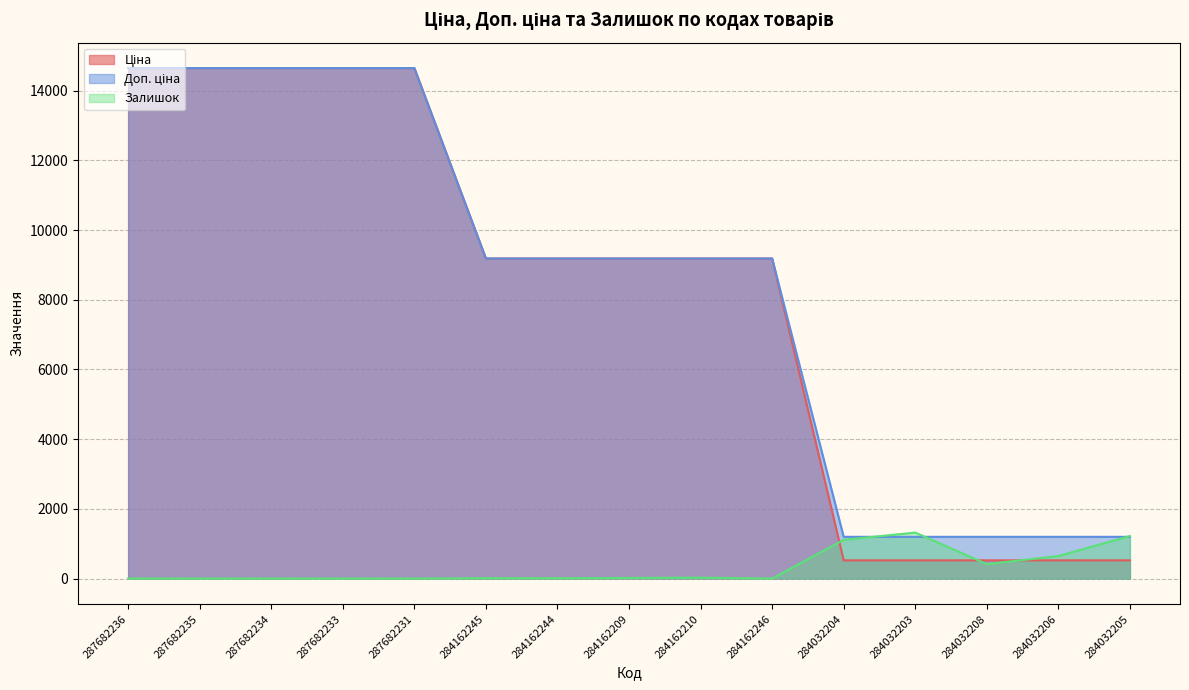

Reading left to right, extract all data points from this chart.

Ціна: 287682236=14649.6	287682235=14649.6	287682234=14649.6	287682233=14649.6	287682231=14649.6	284162245=9185.1	284162244=9185.1	284162209=9185.1	284162210=9185.1	284162246=9185.1	284032204=522.2	284032203=522.2	284032208=522.2	284032206=522.2	284032205=522.2
Доп. ціна: 287682236=14649.6	287682235=14649.6	287682234=14649.6	287682233=14649.6	287682231=14649.6	284162245=9185.1	284162244=9185.1	284162209=9185.1	284162210=9185.1	284162246=9185.1	284032204=1197.0	284032203=1197.0	284032208=1197.0	284032206=1197.0	284032205=1197.0
Залишок: 287682236=0.0	287682235=0.0	287682234=0.0	287682233=0.0	287682231=0.0	284162245=11.0	284162244=9.0	284162209=17.0	284162210=26.0	284162246=0.0	284032204=1110.0	284032203=1319.0	284032208=414.0	284032206=646.0	284032205=1219.0